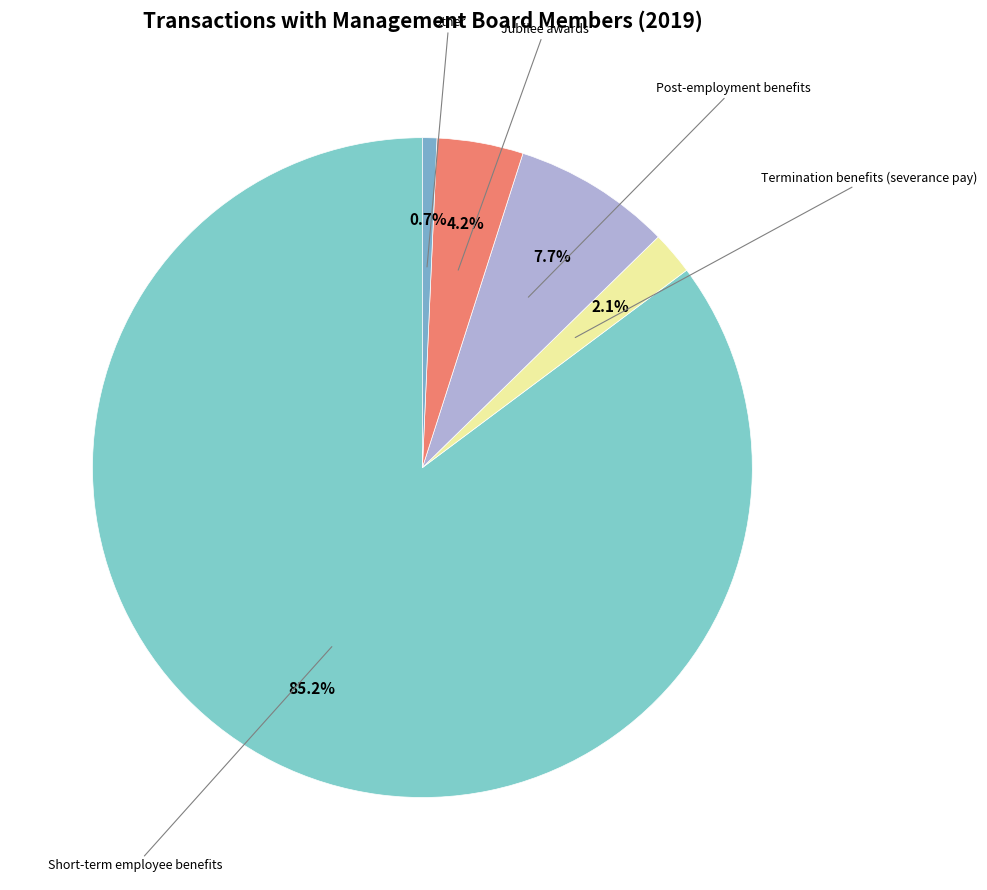

Count the number of slices in the pie.

5